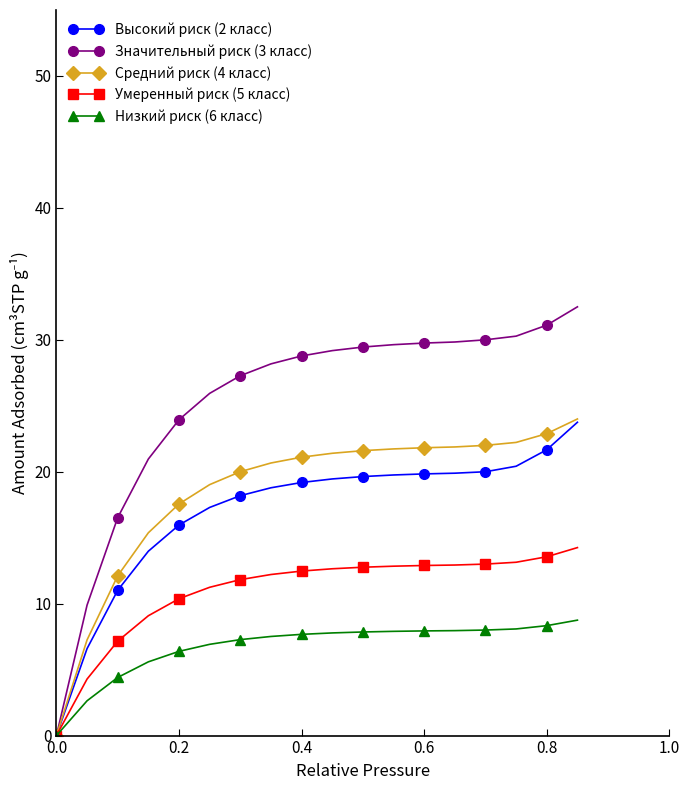

What is the maximum value shown in the chart?

32.5